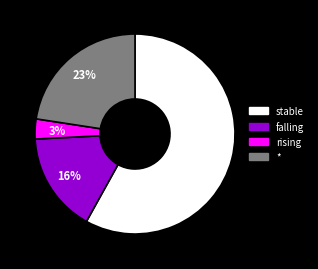

To the nearest percent, what portion does falling represent?

16%